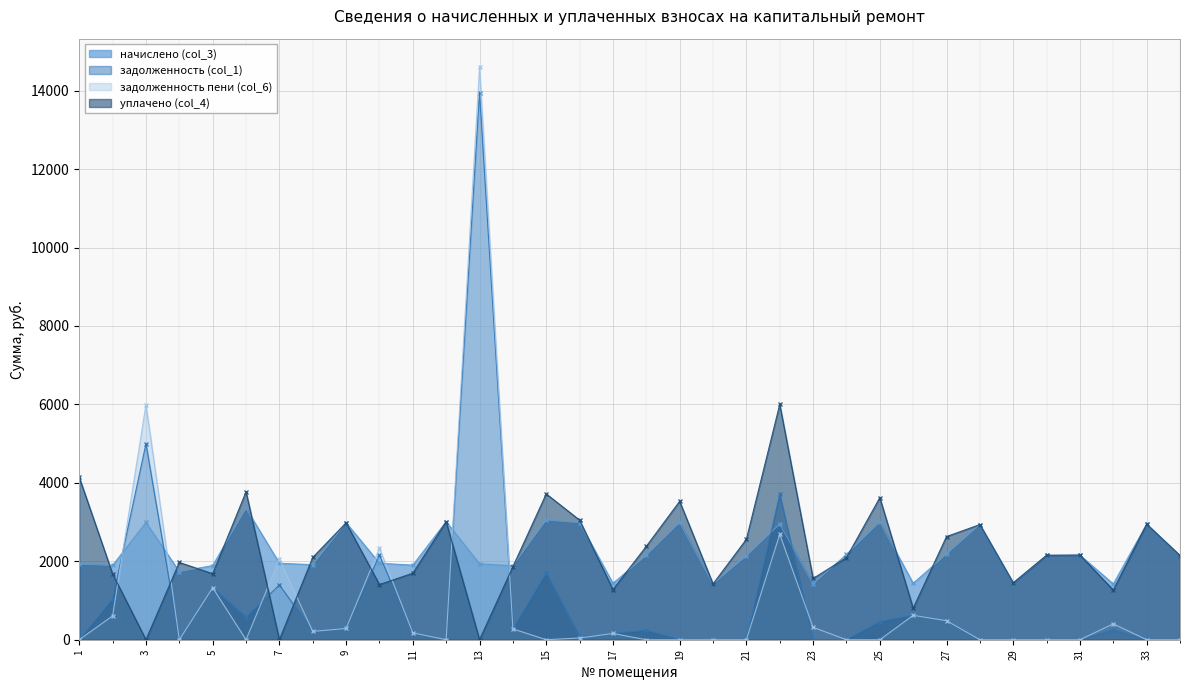

How many data points does each series have?

34